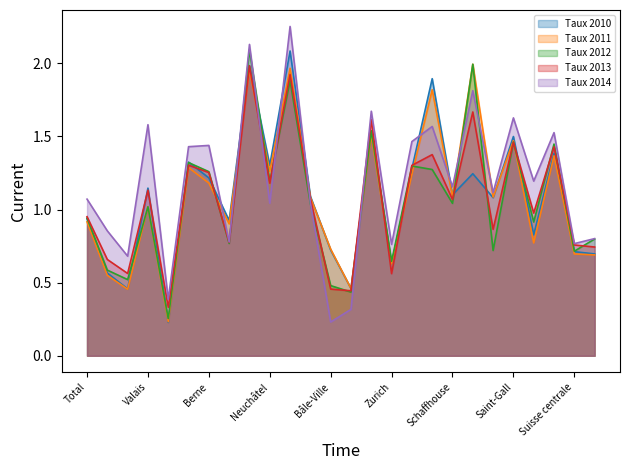

What is the total value across all series at Vaud?

2.7